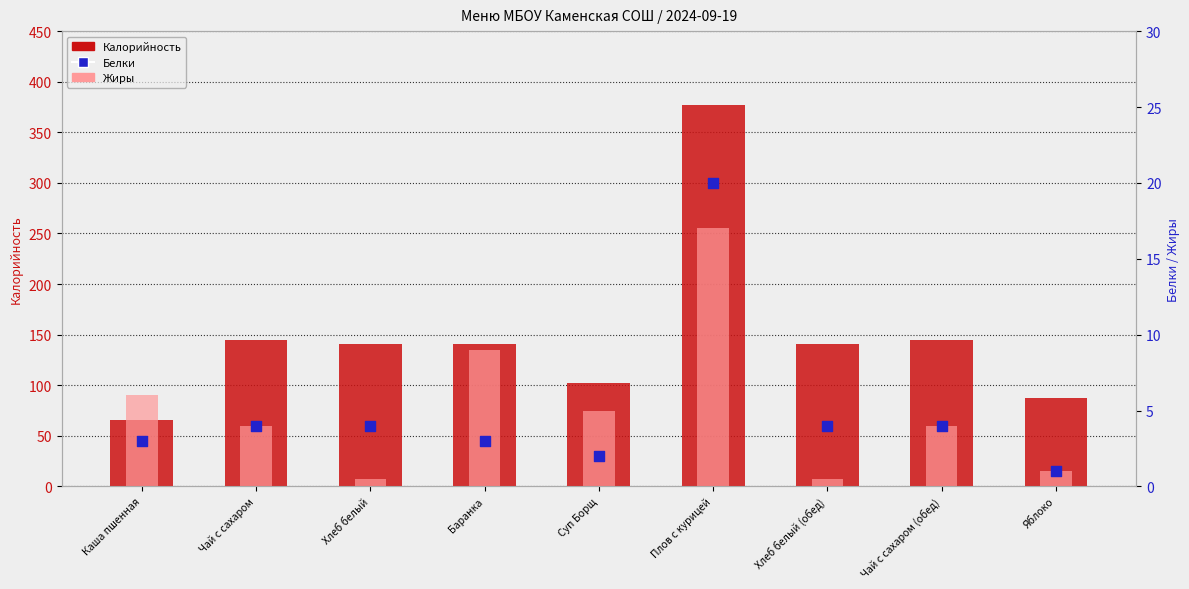

Which series has the largest total across all categories?

Калорийность